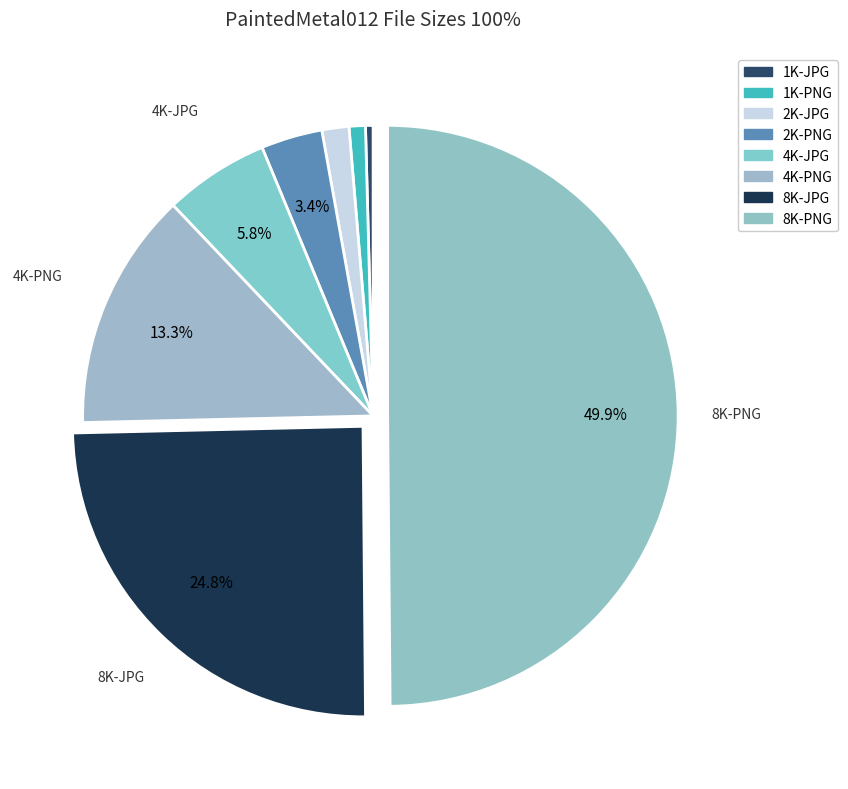

How many slices are in this pie chart?

8